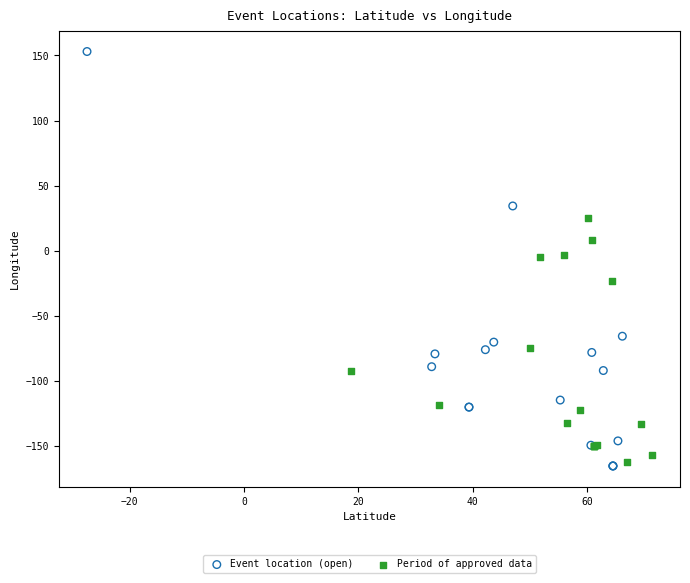

Which series contains the highest Y value?

Event location (open)